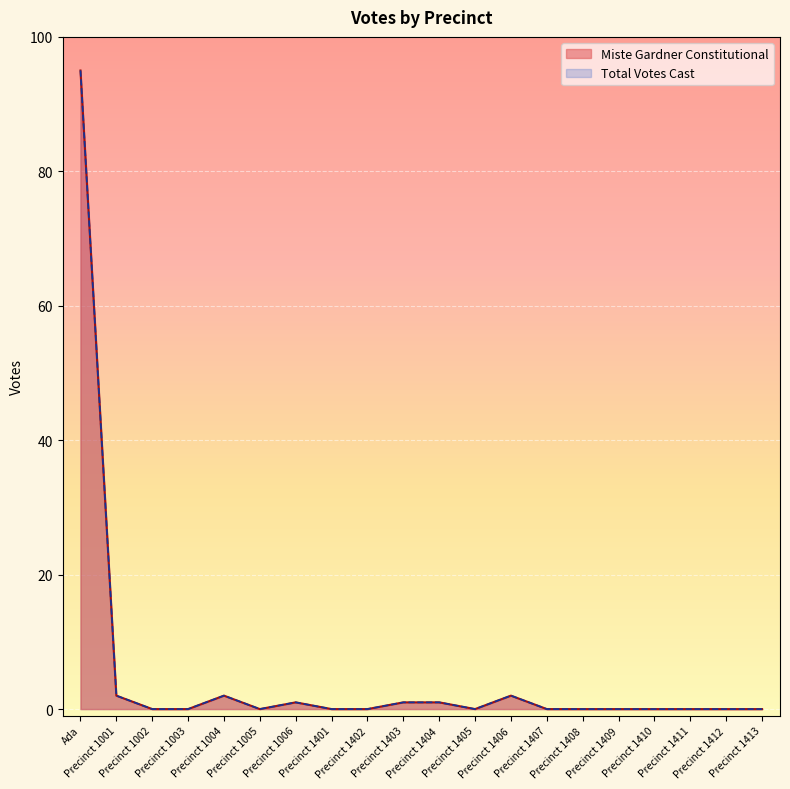

How many lines are shown in the chart?

2